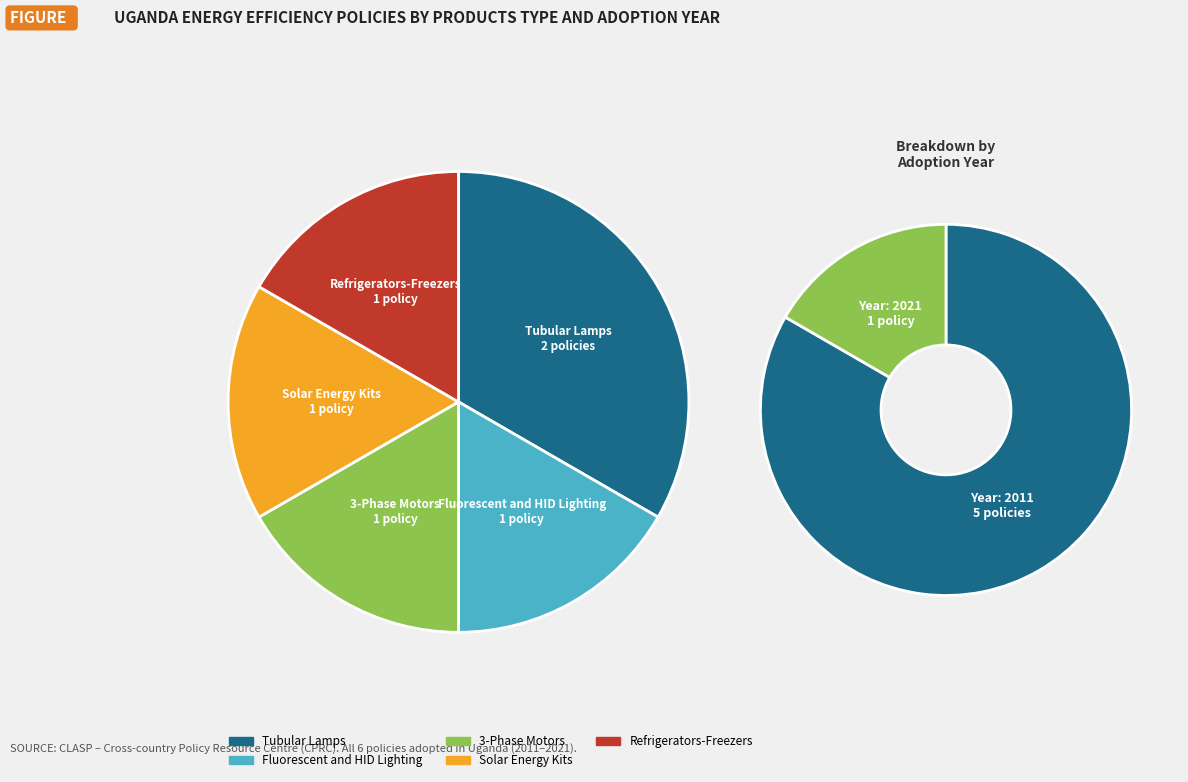

Is it true that Refrigerators-
Freezers is 17% of the pie?

True